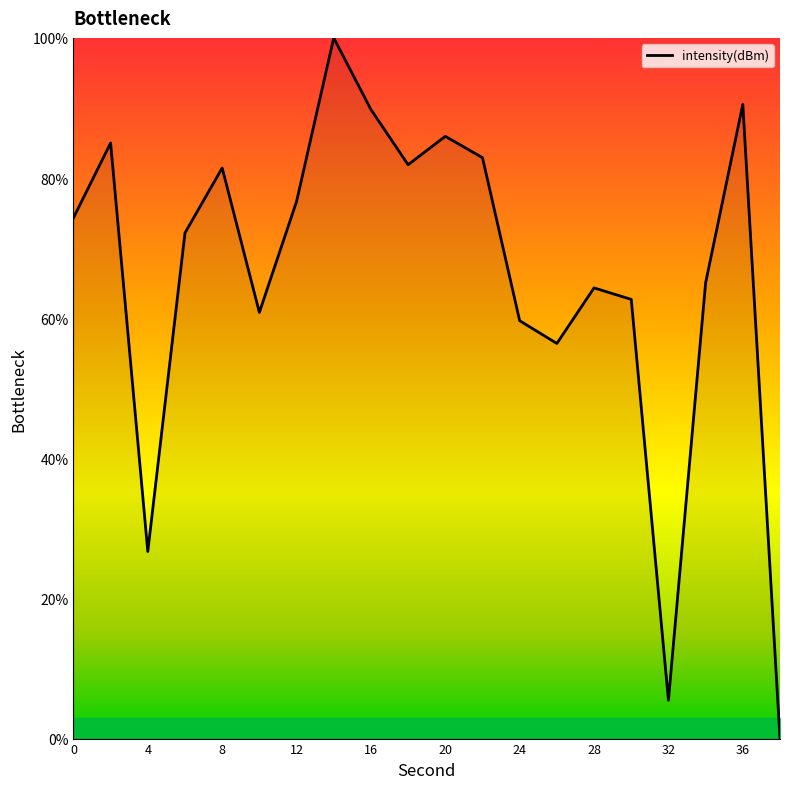

How many lines are shown in the chart?

1